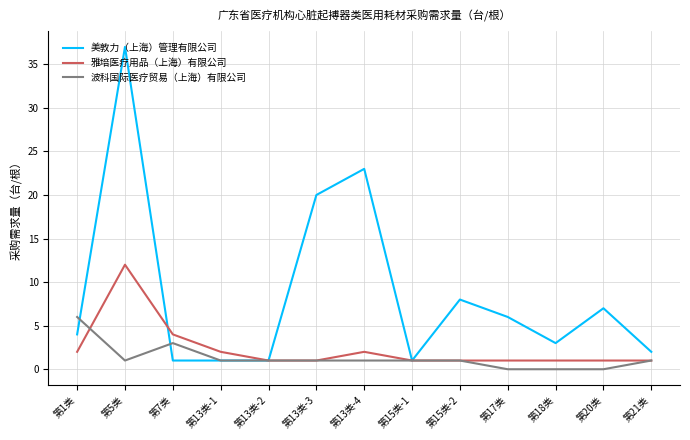

What position from the right is 第17类?

4